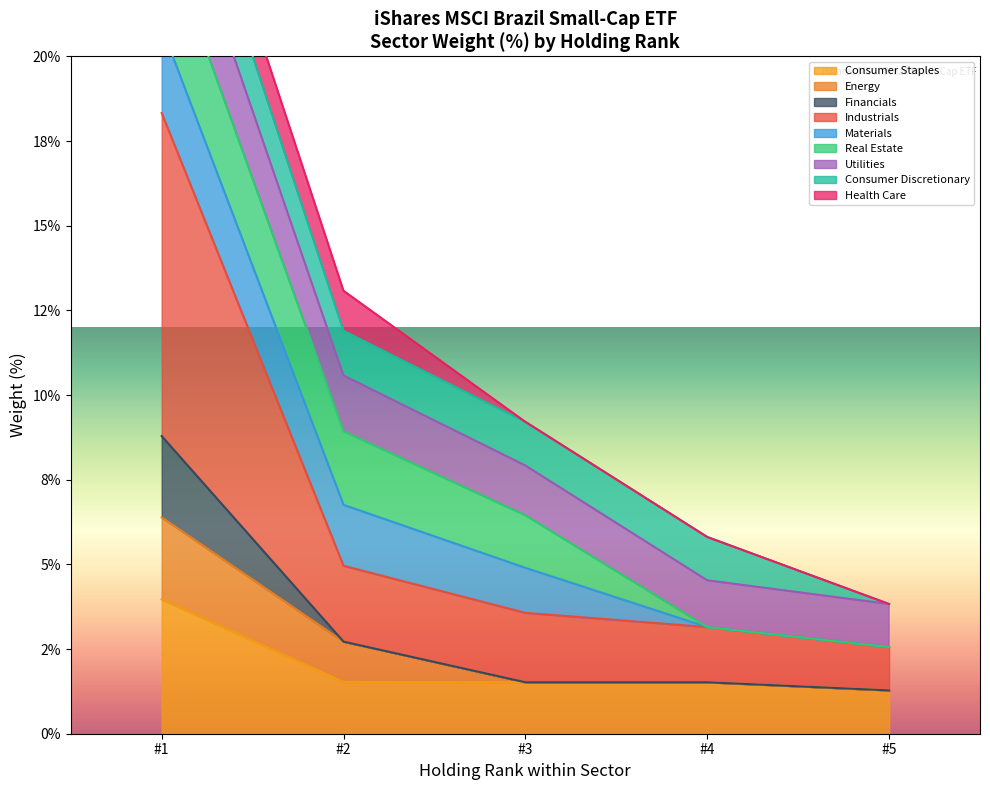

True or false: Consumer Staples and Industrials intersect in this chart.

False